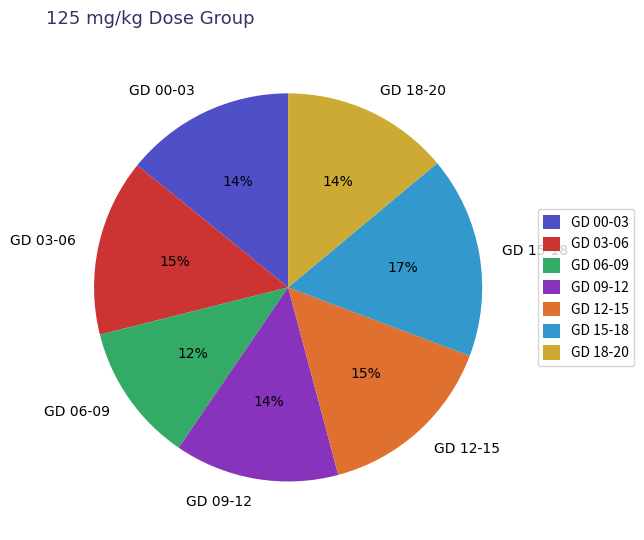

To the nearest percent, what percentage of the pie is GD 12-15?

15%